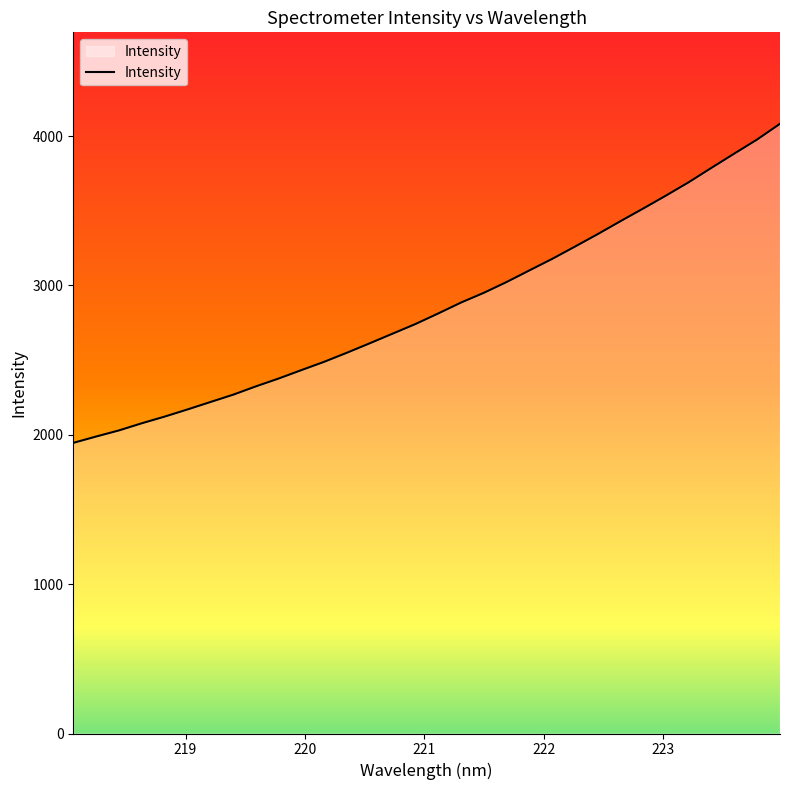

How many values are below 2812?

16